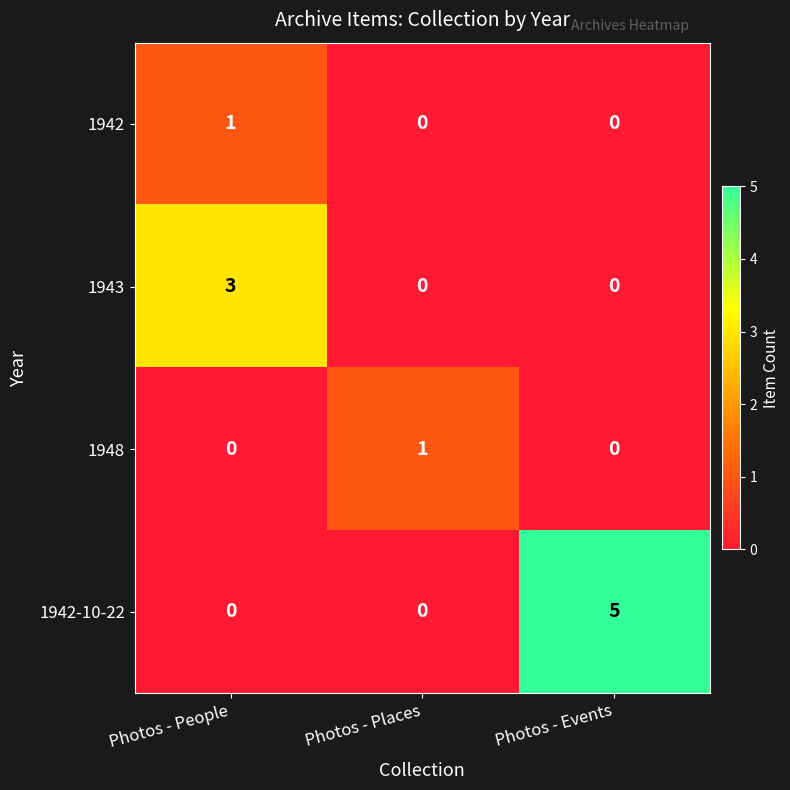

What is the maximum value for 1942-10-22?

5